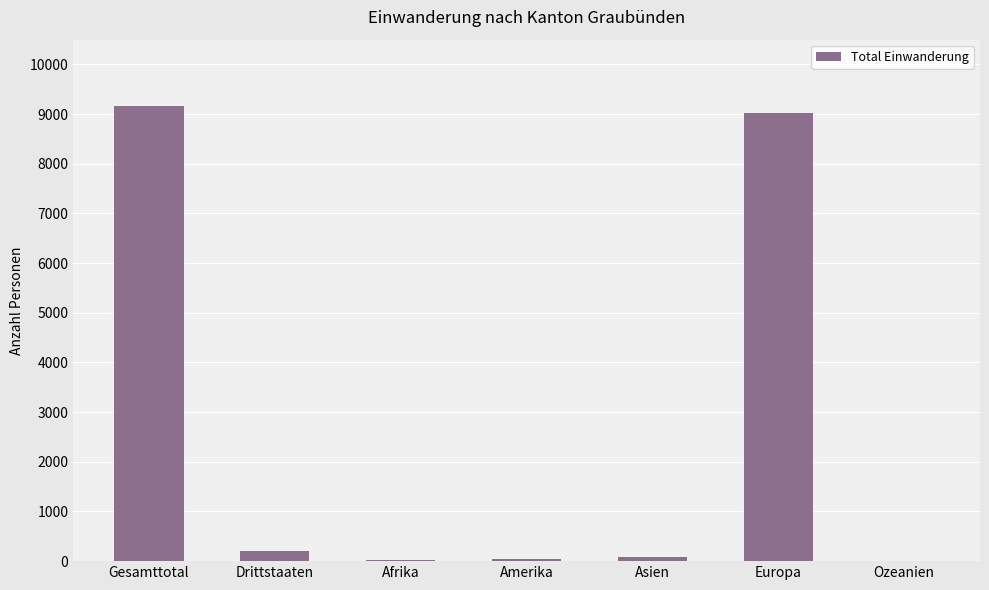

Which has a higher value, Europa or Gesamttotal?

Gesamttotal